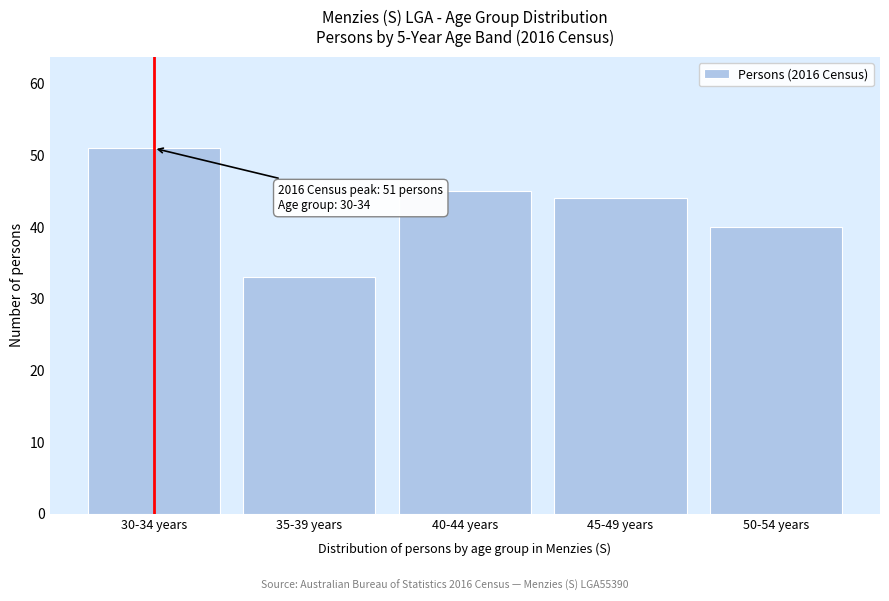

Reading left to right, extract all data points from this chart.

30-34 years=51	35-39 years=33	40-44 years=45	45-49 years=44	50-54 years=40